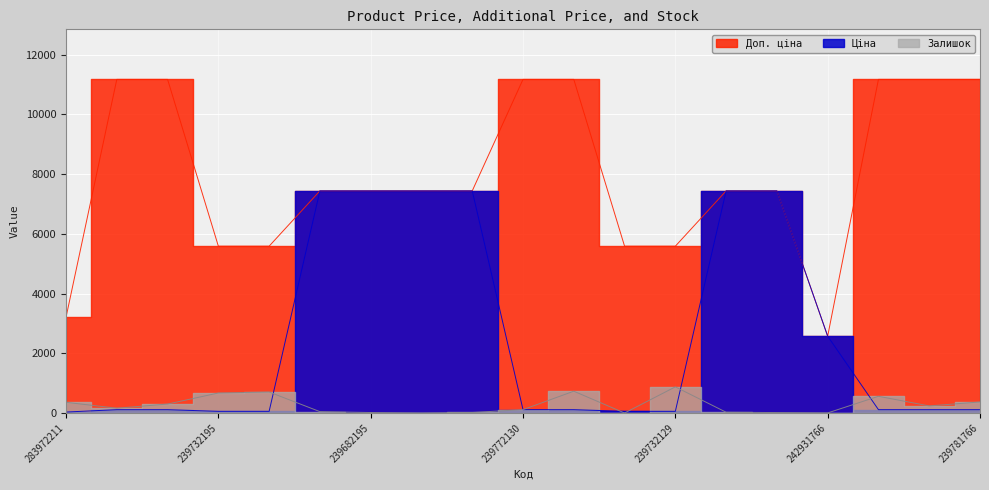

What is the sum of all Залишок values?

5198.0